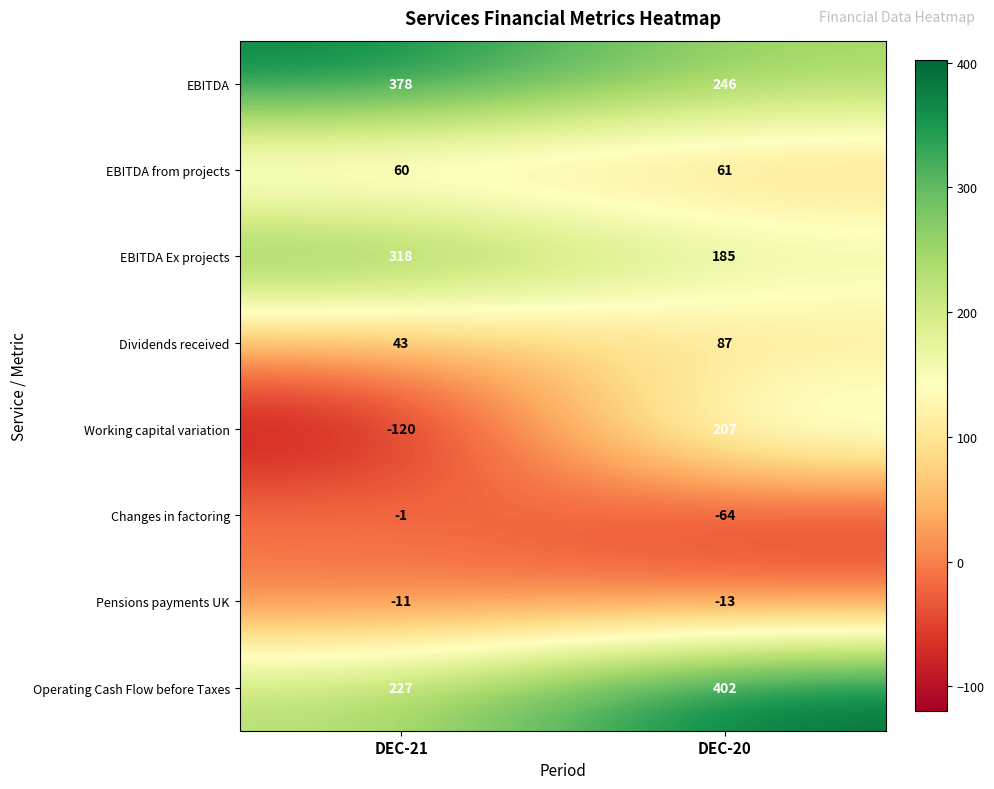

What is the sum of all Dividends received values?

130